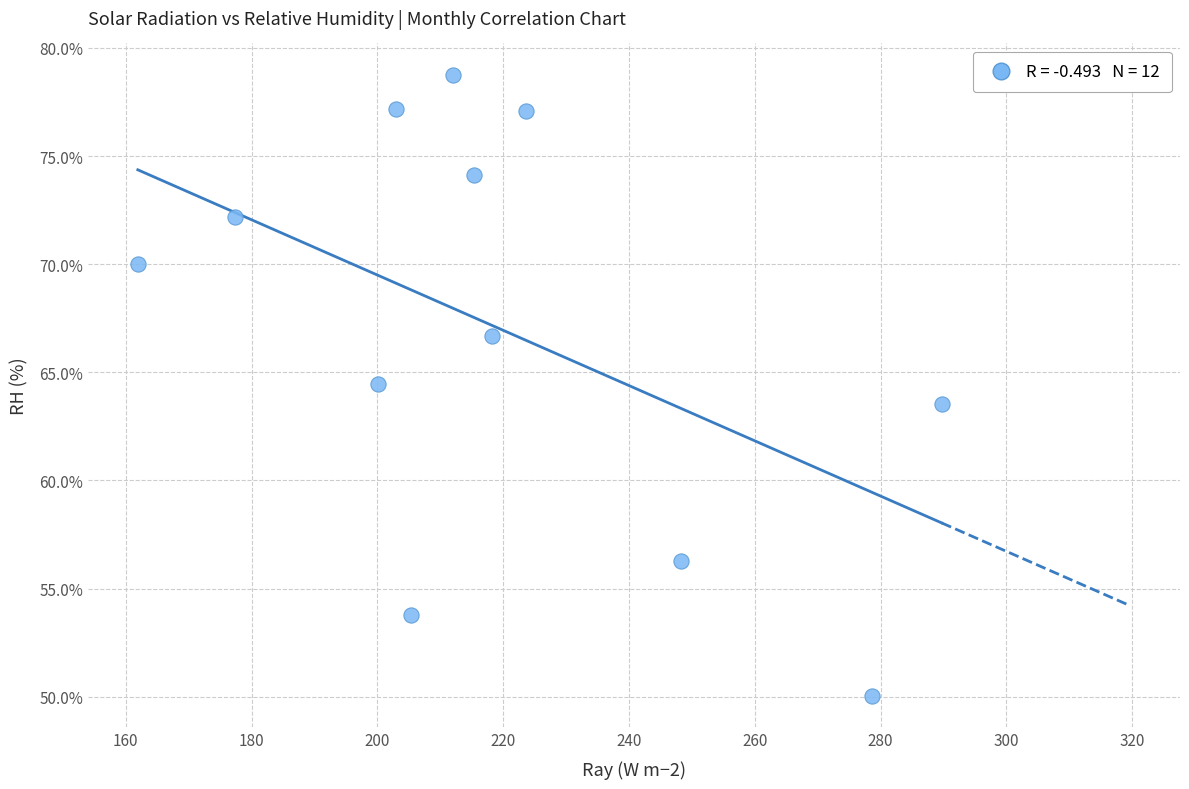

What is the average Y value?

67.0